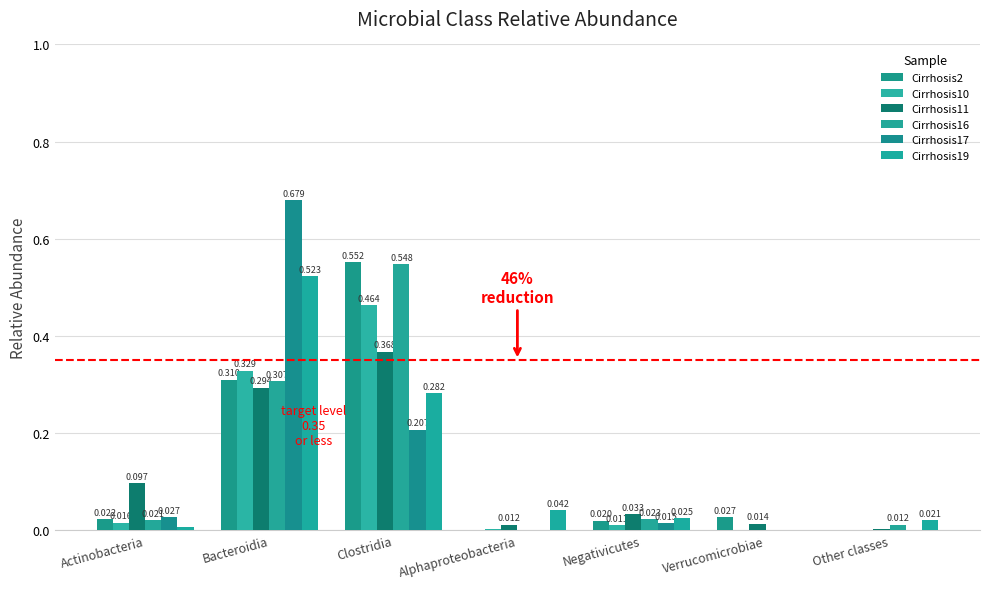

Count the number of data series in this chart.

6